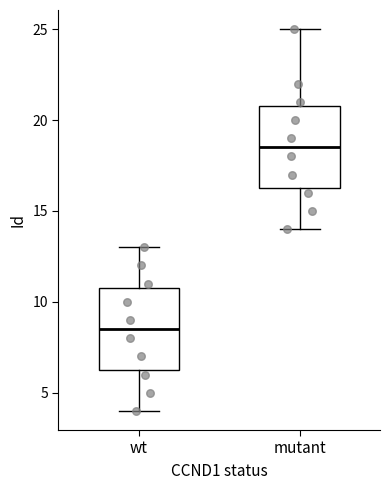

Where does the lower whisker of the box for wt end on the y-axis? The values are not printed on the chart, so give them approximately, as read against the axis.

4.0